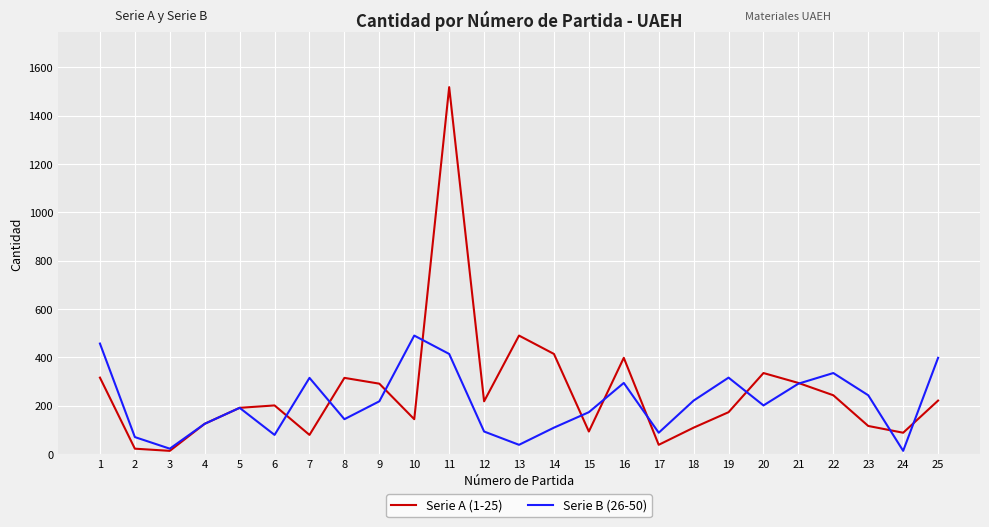

What is the sum of all Serie A (1-25) values?

6445